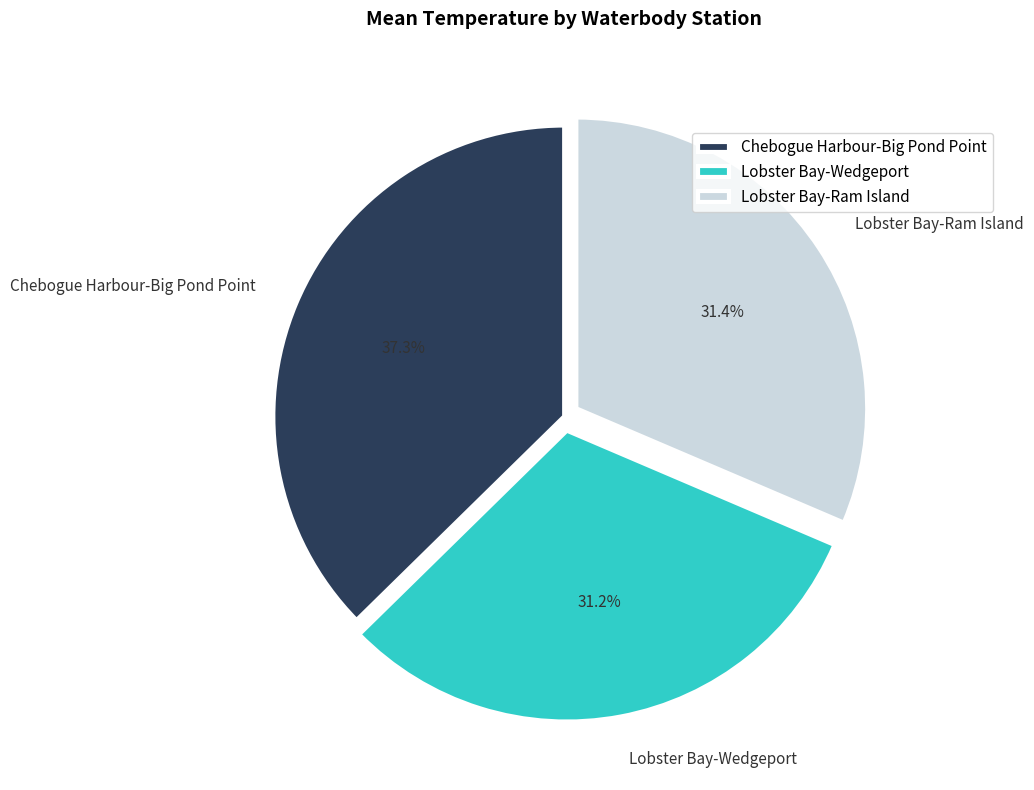

To the nearest percent, what is the average slice percentage?

33%